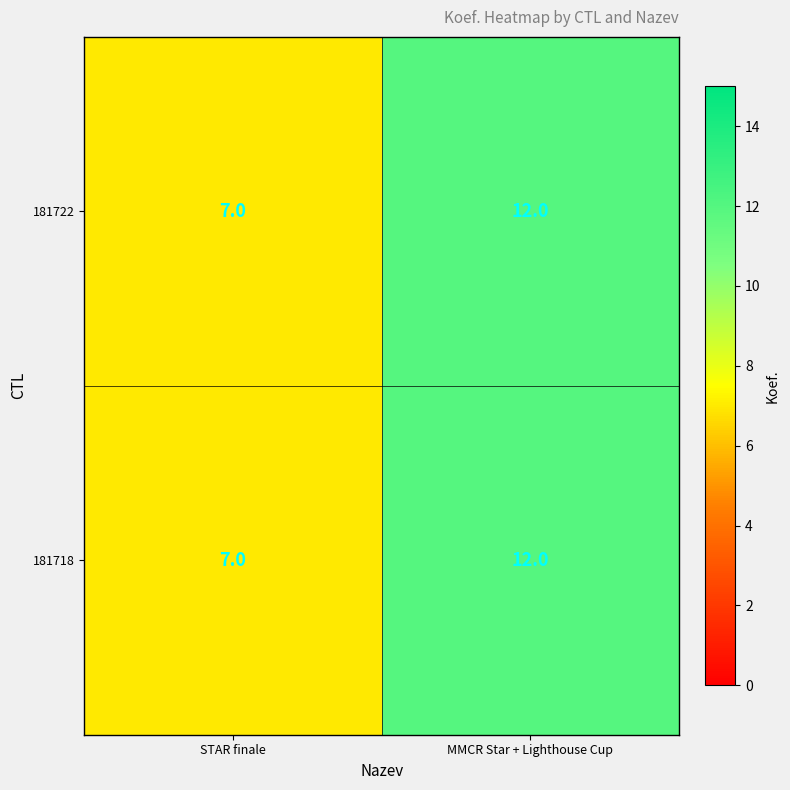

Reading left to right, what are all the values shown in this chart?

181722: STAR finale=7	MMCR Star + Lighthouse Cup=12
181718: STAR finale=7	MMCR Star + Lighthouse Cup=12